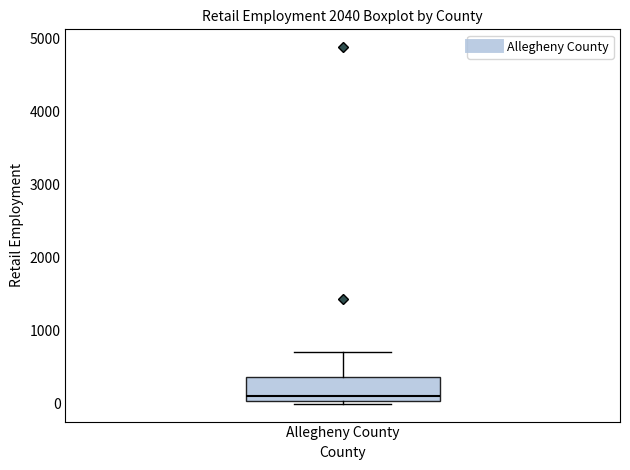

Transcribe this box plot: give where the median line is, the range the box spans, and where the two whiskers end, as read against the y-axis. The values are not printed on the chart, so give them approximately, as read against the axis.

median 100, box 0 to 400, whiskers 0 (just below the box's lower edge) to 700